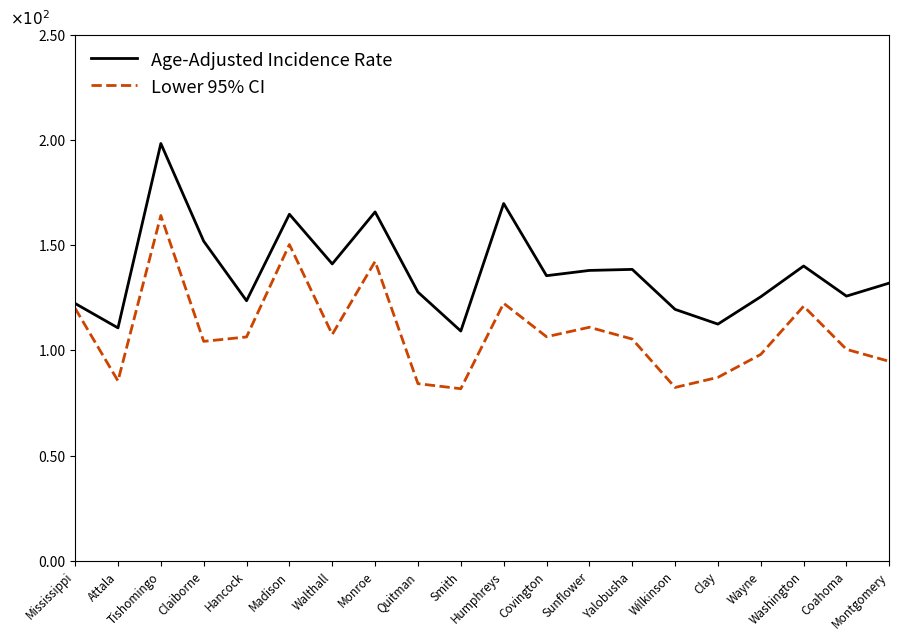

Rank the series by their average value, from highest to lowest.

Age-Adjusted Incidence Rate, Lower 95% CI